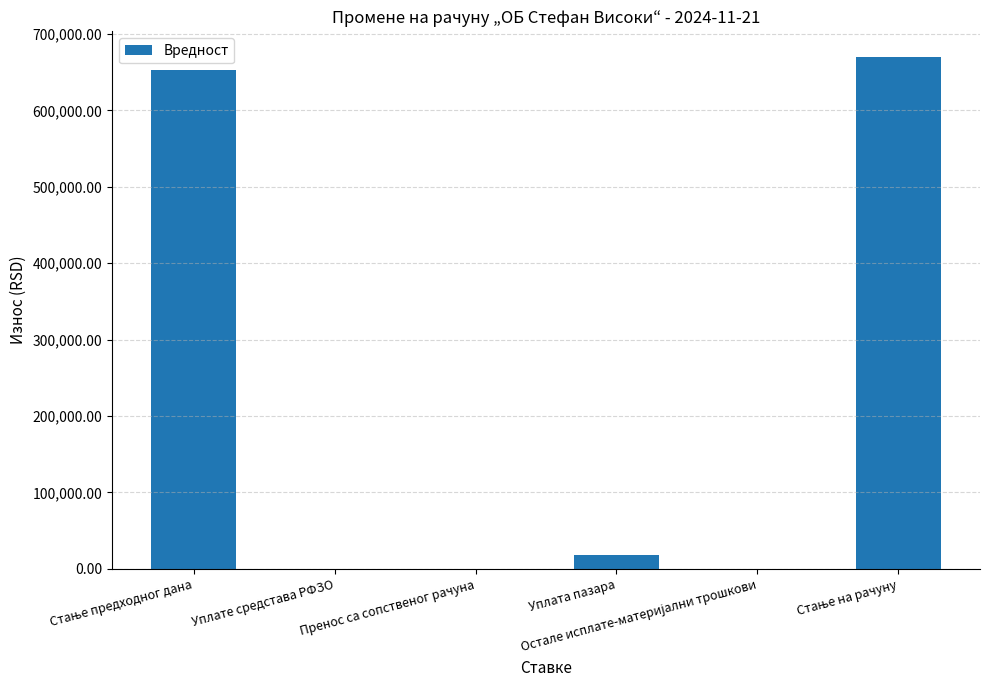

Reading left to right, transcribe all the data shown in this chart.

652168.4	0.0	0.0	17733.0	0.0	669901.4